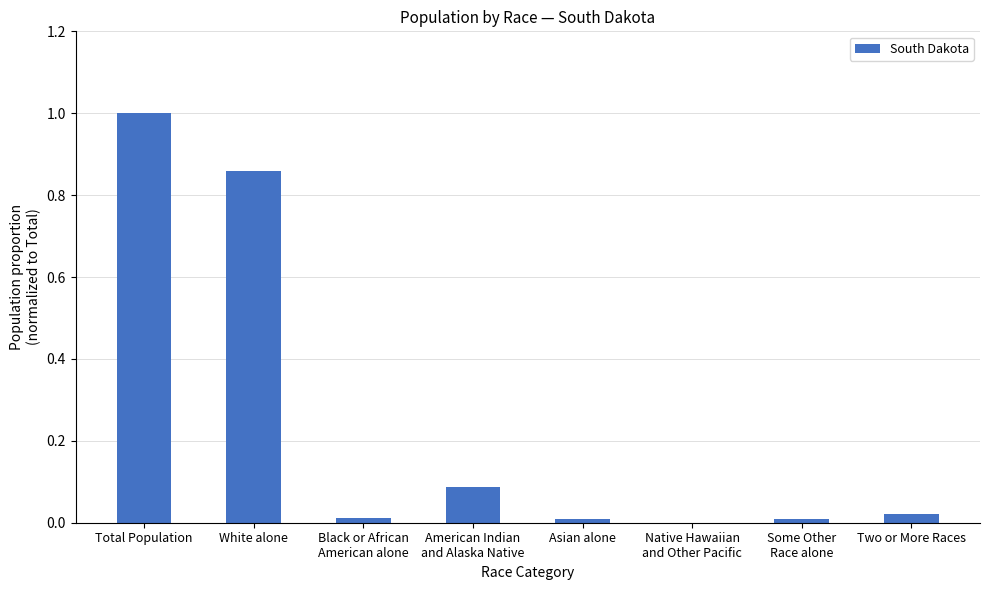

What is the greatest value displayed?

1.0